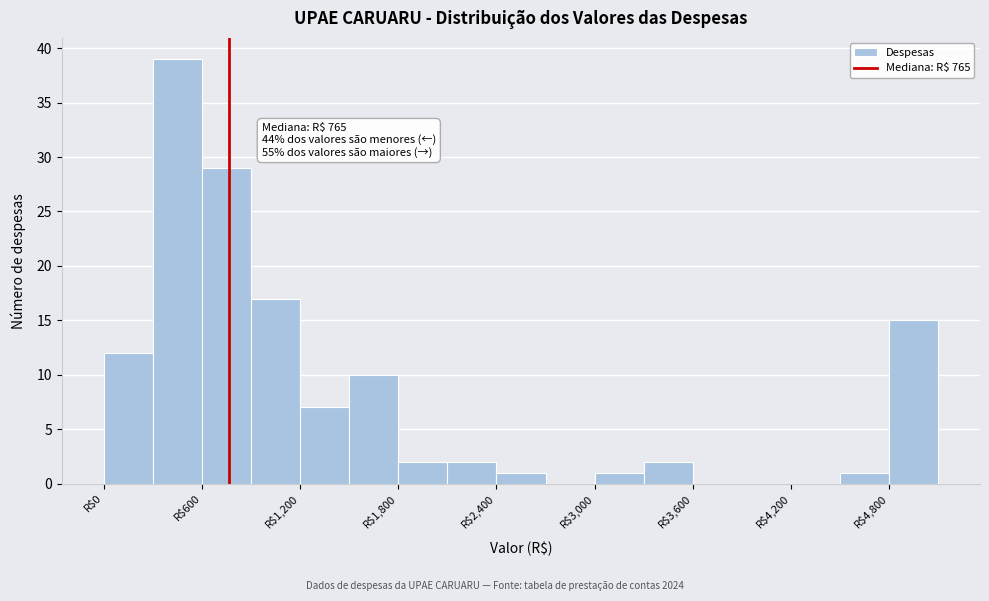

Read against the x-axis, roughly where is the centre of the tallest bar?

500